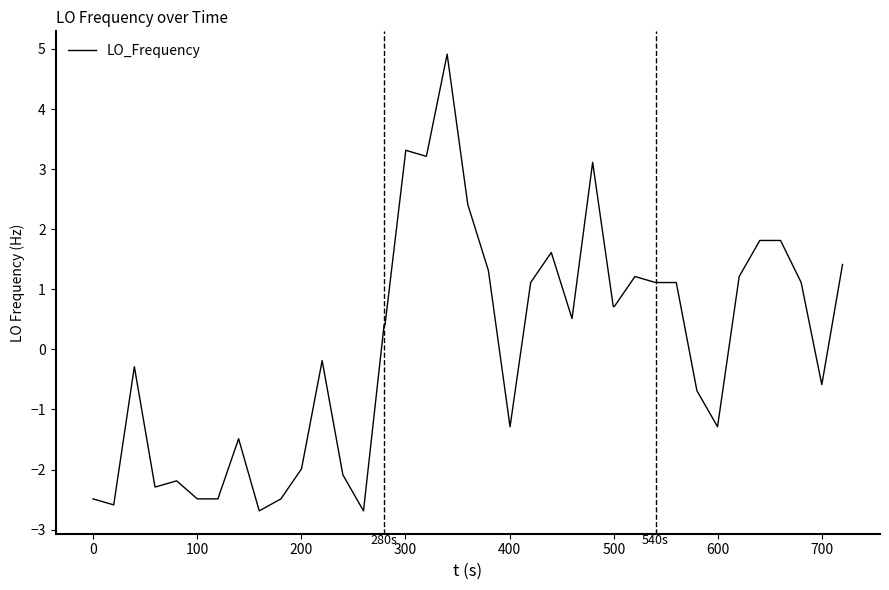

What is the greatest value displayed?

4.9